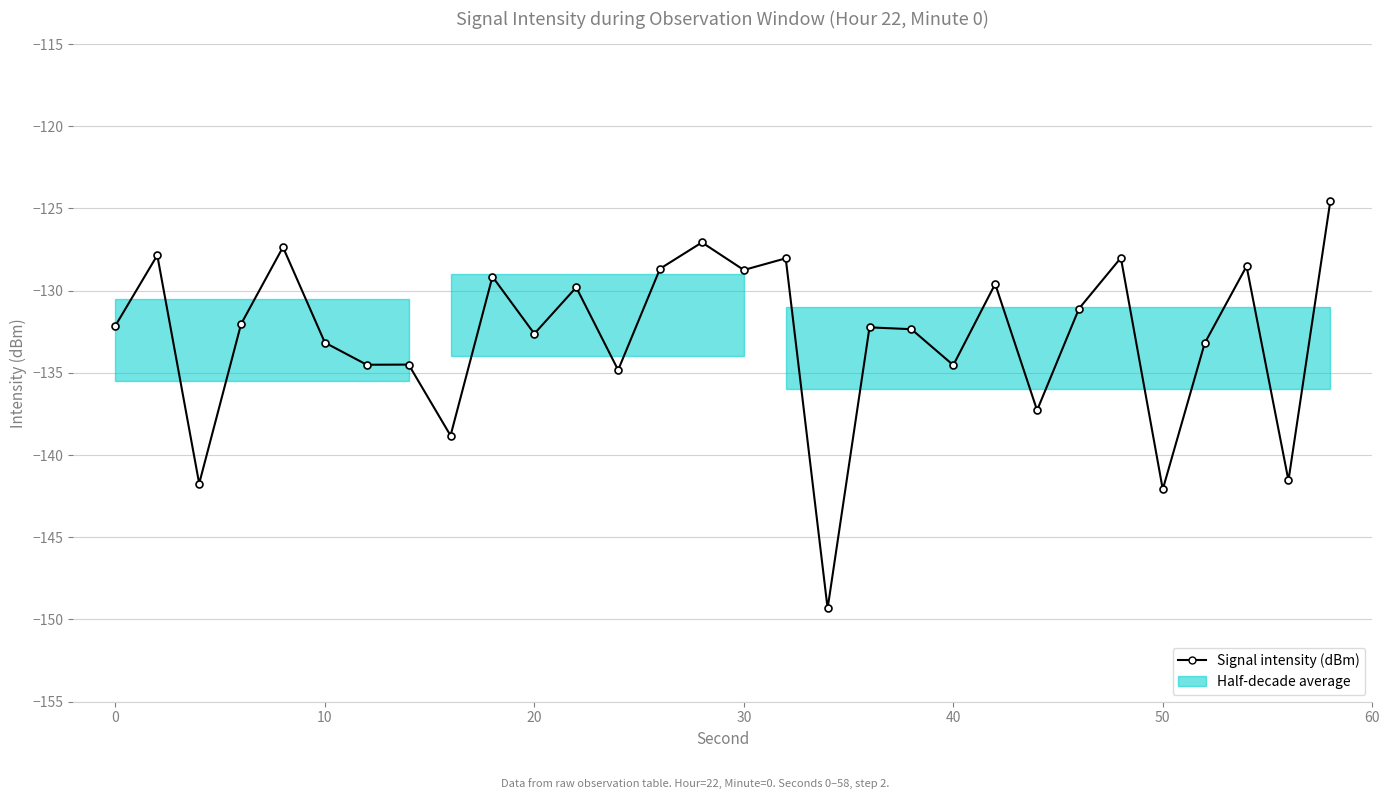

What is the value of the 19th point from the left?

-132.2